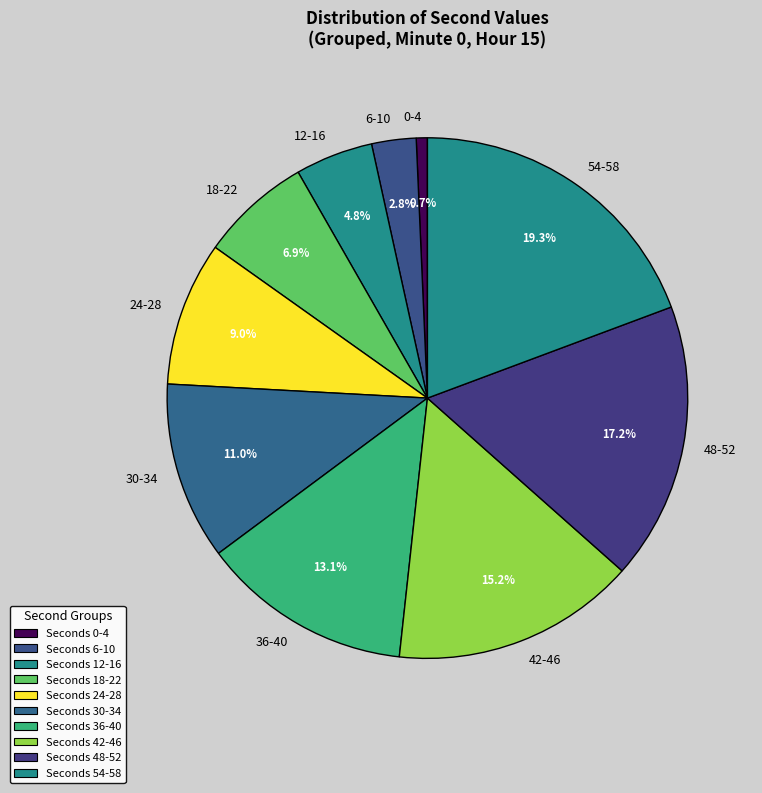

Is the sum of 30-34 and 36-40 greater than half?

No